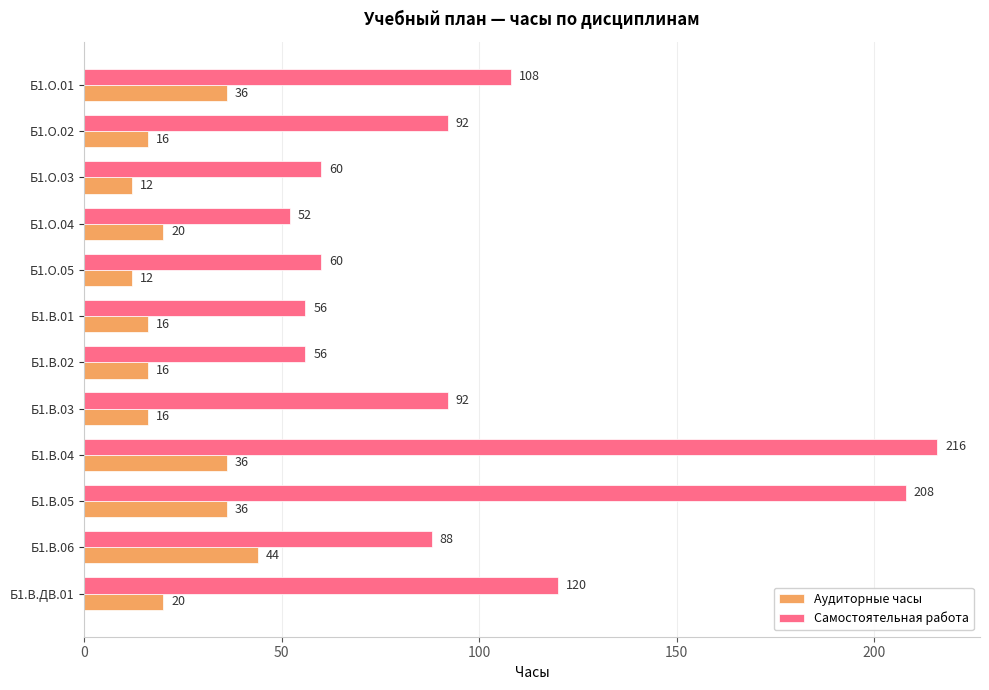

Rank the series by their average value, from highest to lowest.

Самостоятельная работа, Аудиторные часы